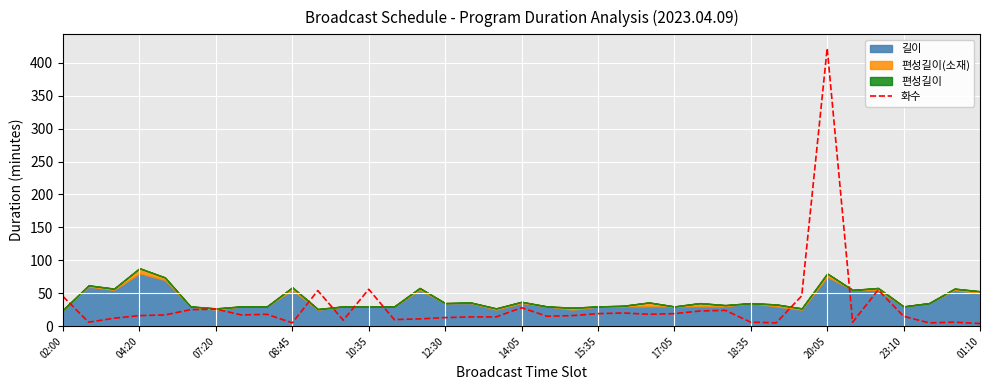

Does the chart display data point markers on the line(s)?

No